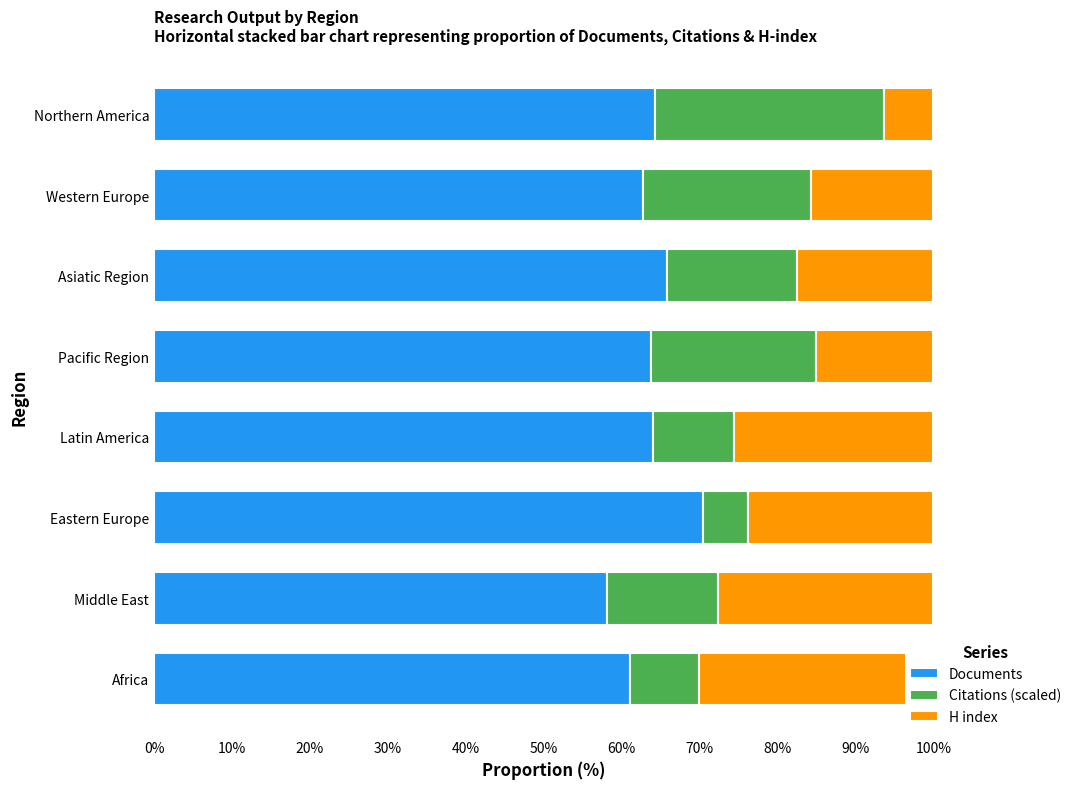

What is the highest value of the Citations (scaled) series?

29.4